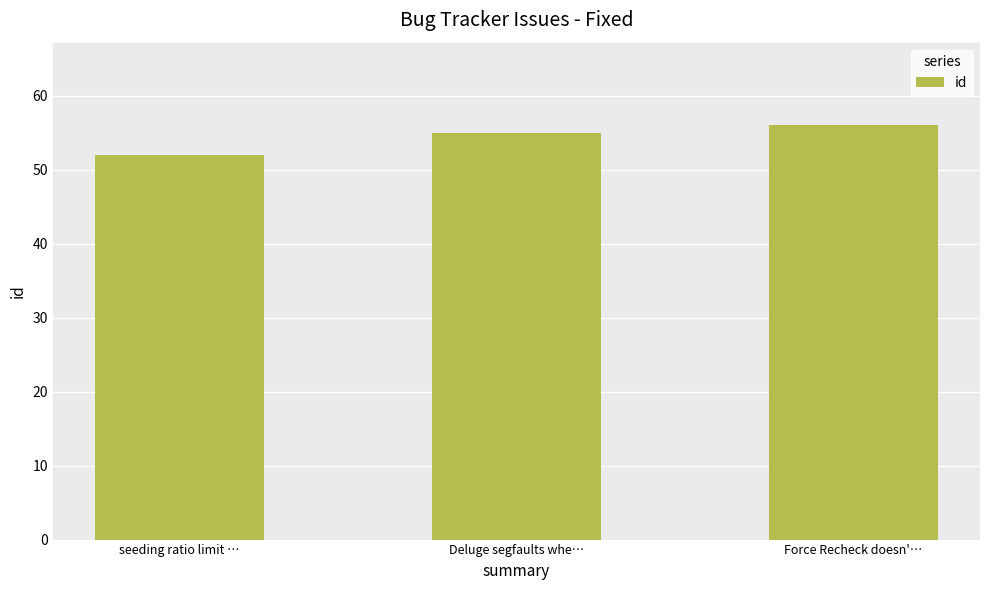

What is the label of the 2nd bar from the right?

Deluge segfaults whe…